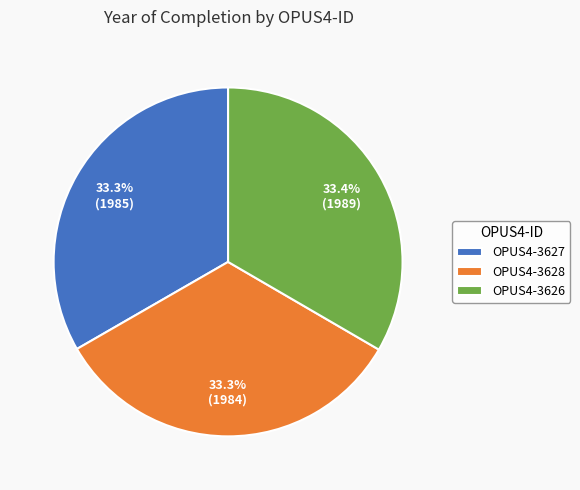

To the nearest percent, what portion does OPUS4-3628 represent?

33%